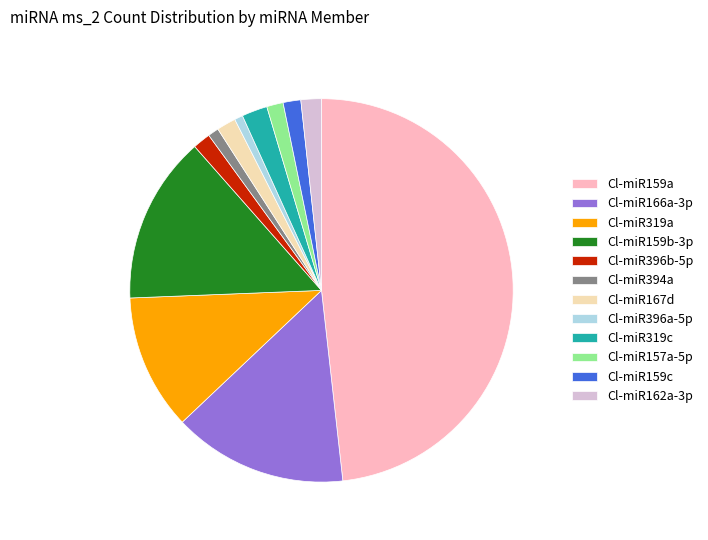

Approximately how many times larger is the value at Cl-miR159b-3p compared to Cl-miR159a?

0.3